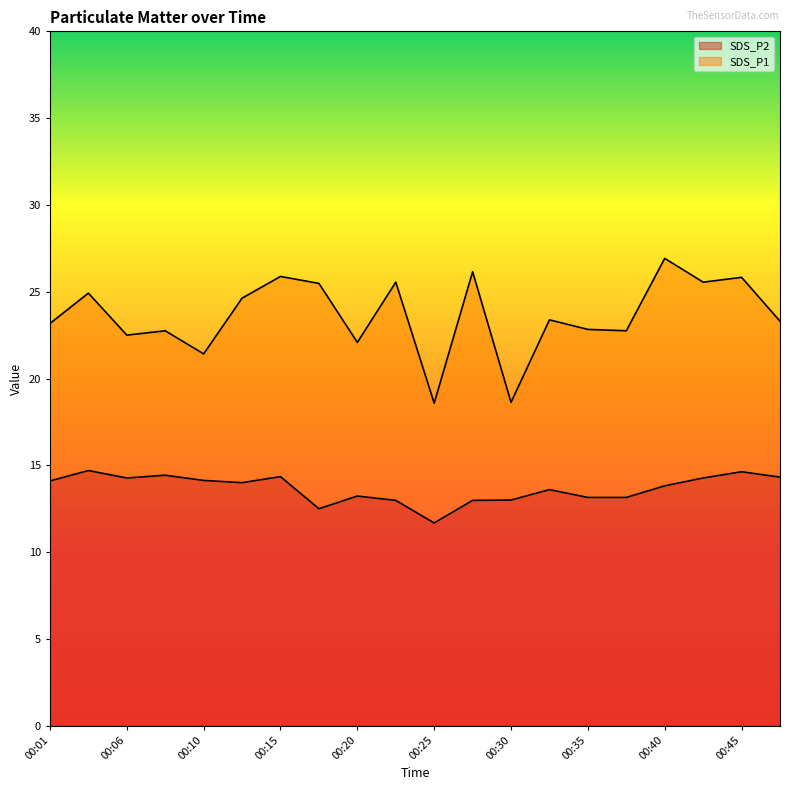

Reading left to right, what are all the values shown in this chart?

SDS_P1: 23.2	24.9	22.5	22.8	21.4	24.6	25.9	25.5	22.1	25.6	18.6	26.1	18.6	23.4	22.8	22.8	26.9	25.6	25.8	23.3
SDS_P2: 14.1	14.7	14.3	14.4	14.1	14.0	14.3	12.5	13.2	13.0	11.7	13.0	13.0	13.6	13.2	13.2	13.8	14.3	14.6	14.3